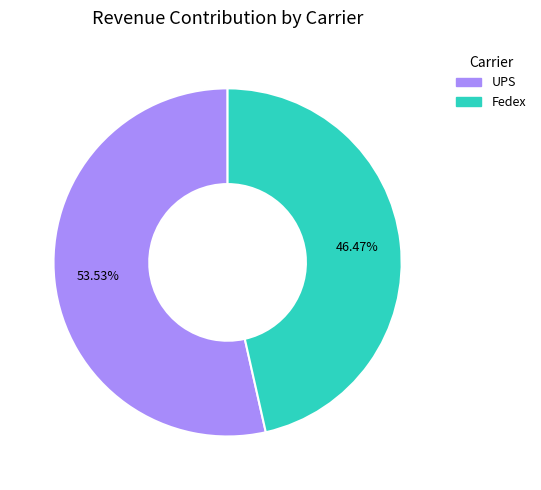

To the nearest percent, what is the average slice percentage?

50%